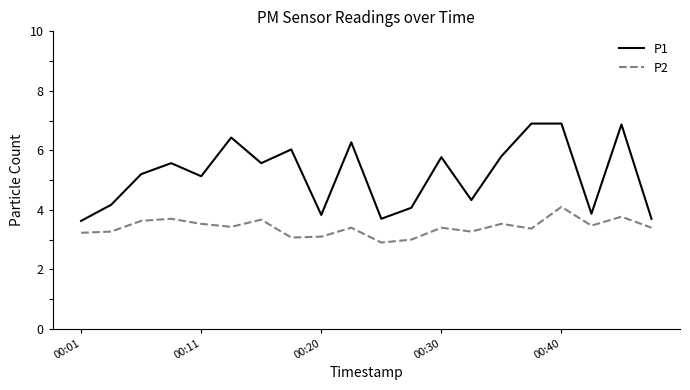

Does the chart display data point markers on the line(s)?

No